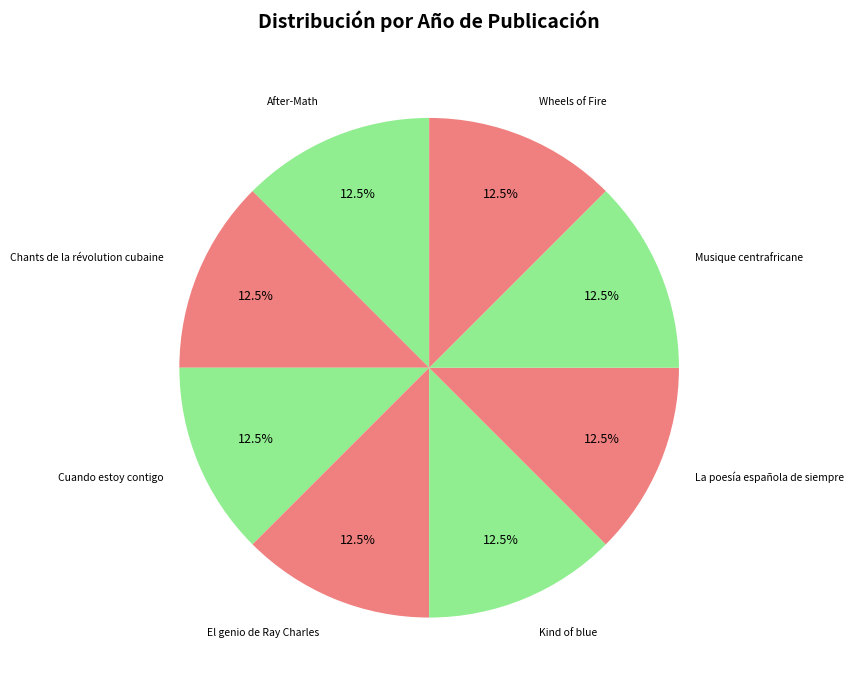

Is there any slice that represents more than half of the pie?

No